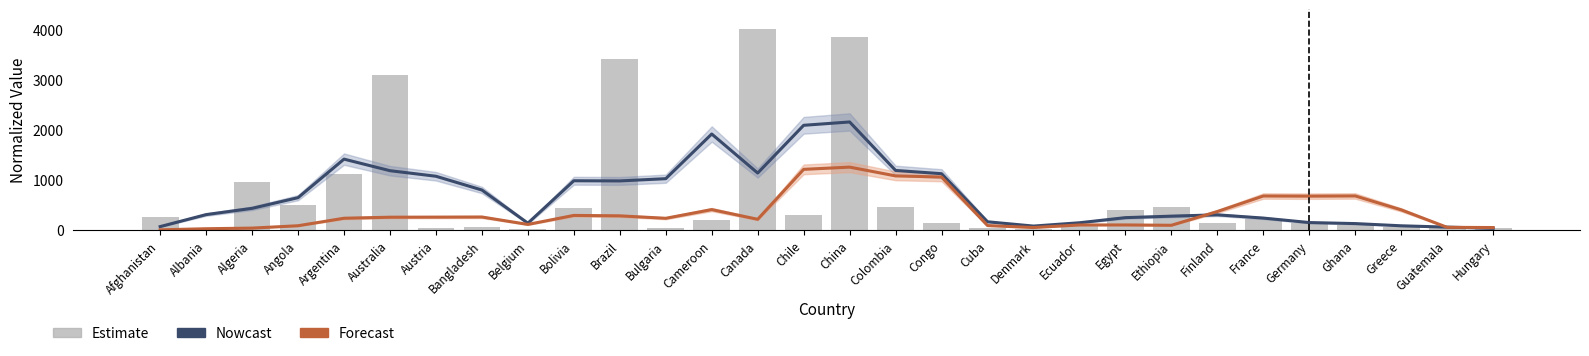

What are all the series names shown in the legend?

Nowcast, Forecast, Estimate